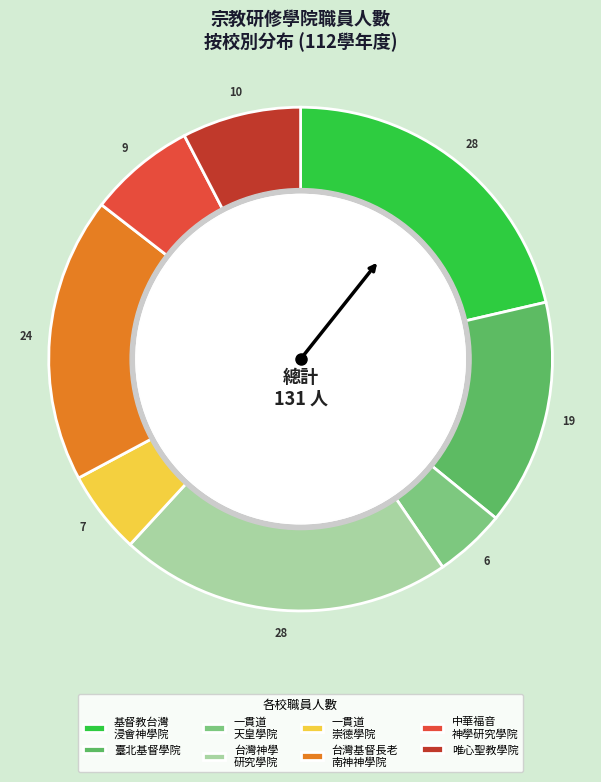

Is it true that 一貫道 崇德學院 is 5% of the pie?

True